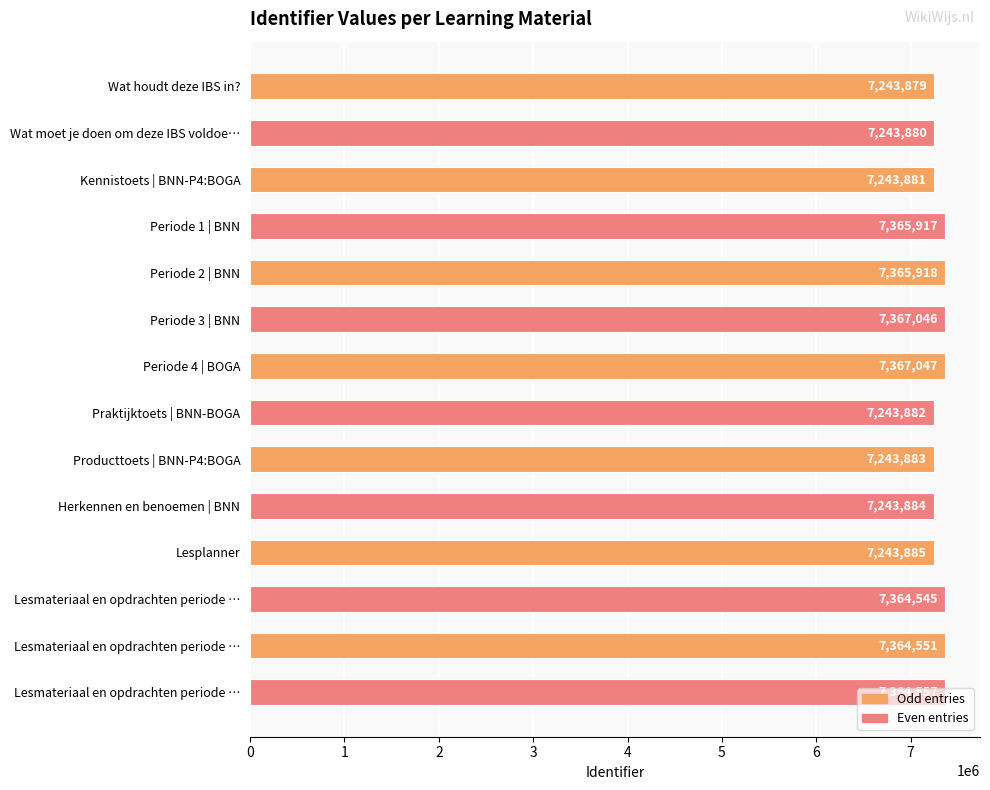

How many values are below 7364545?

7